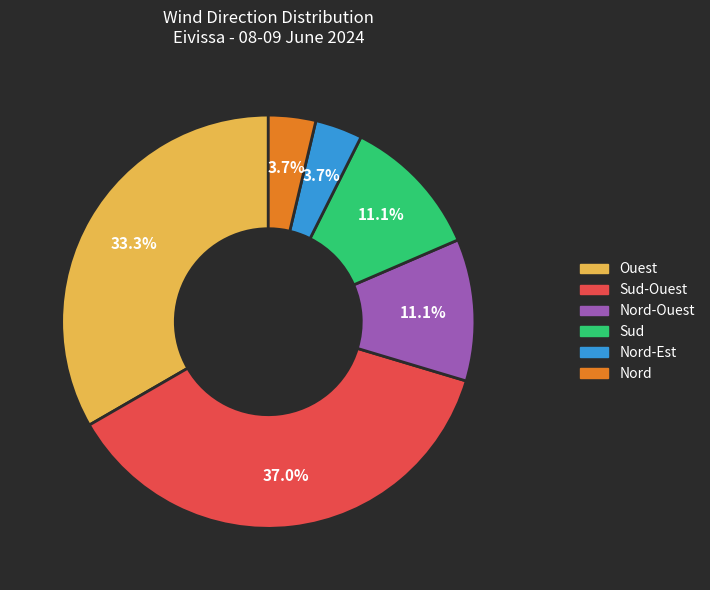

Is there a majority slice in this chart?

No